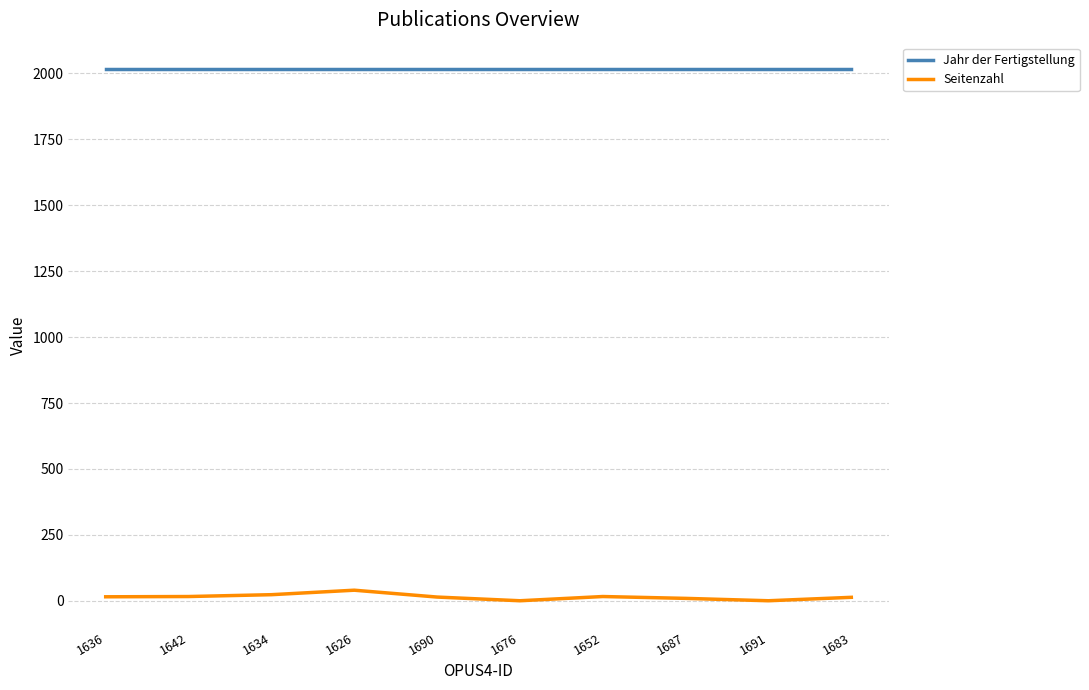

Rank the series by their maximum value, from highest to lowest.

Jahr der Fertigstellung, Seitenzahl